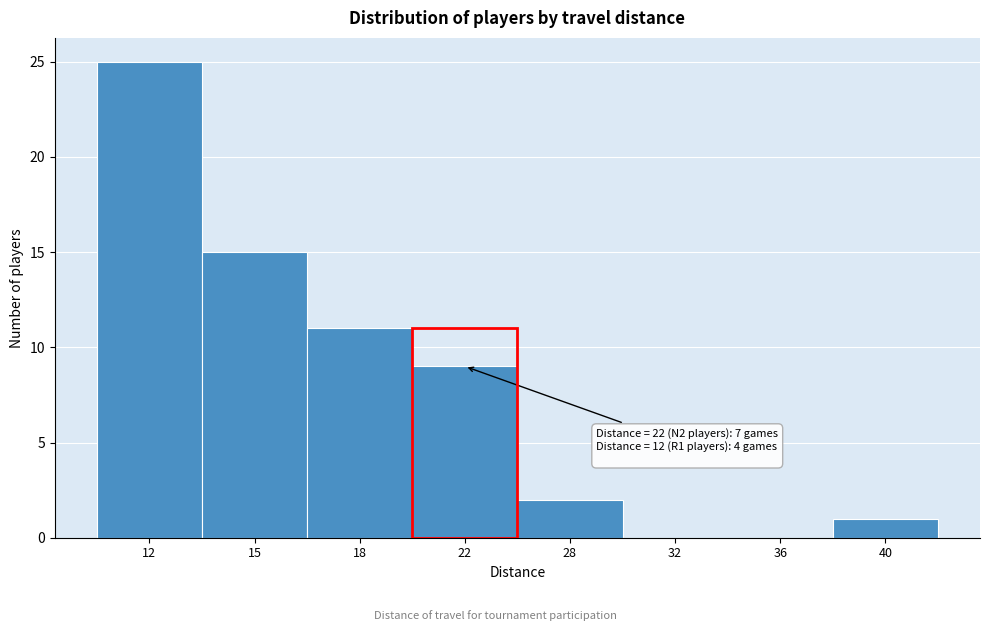

Reading left to right, extract all data points from this chart.

12=25	15=15	18=11	22=9	28=2	32=0	36=0	40=1